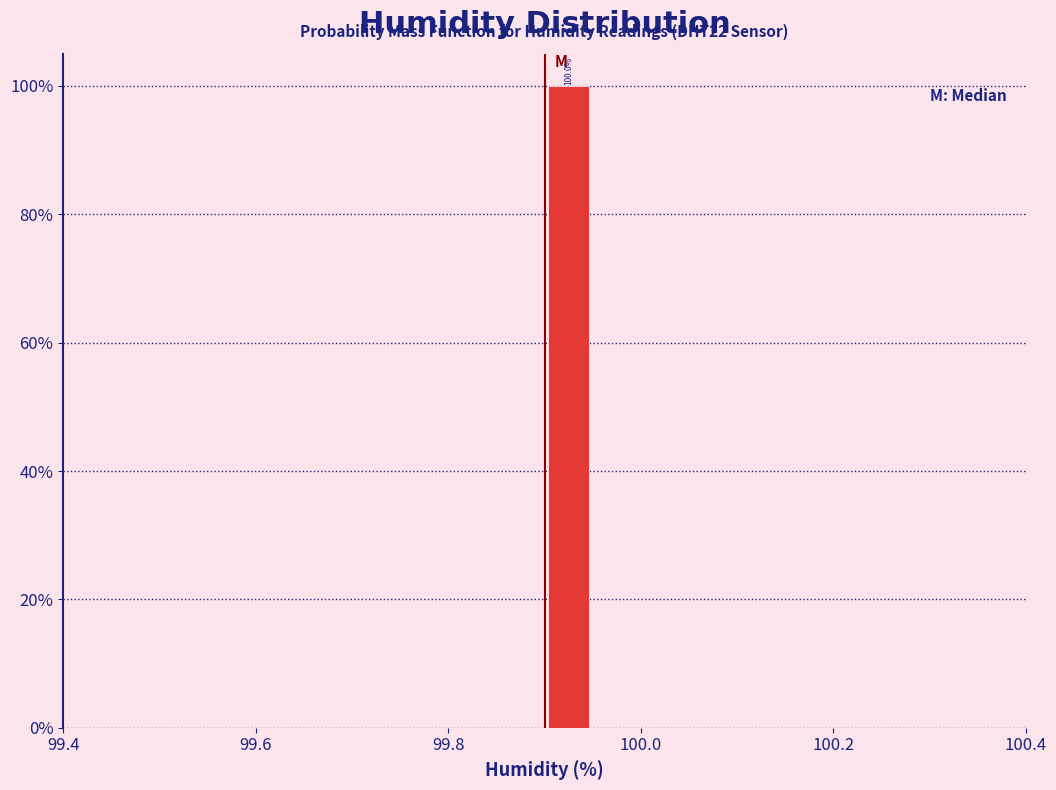

Read against the x-axis, roughly where is the centre of the tallest bar?

99.92